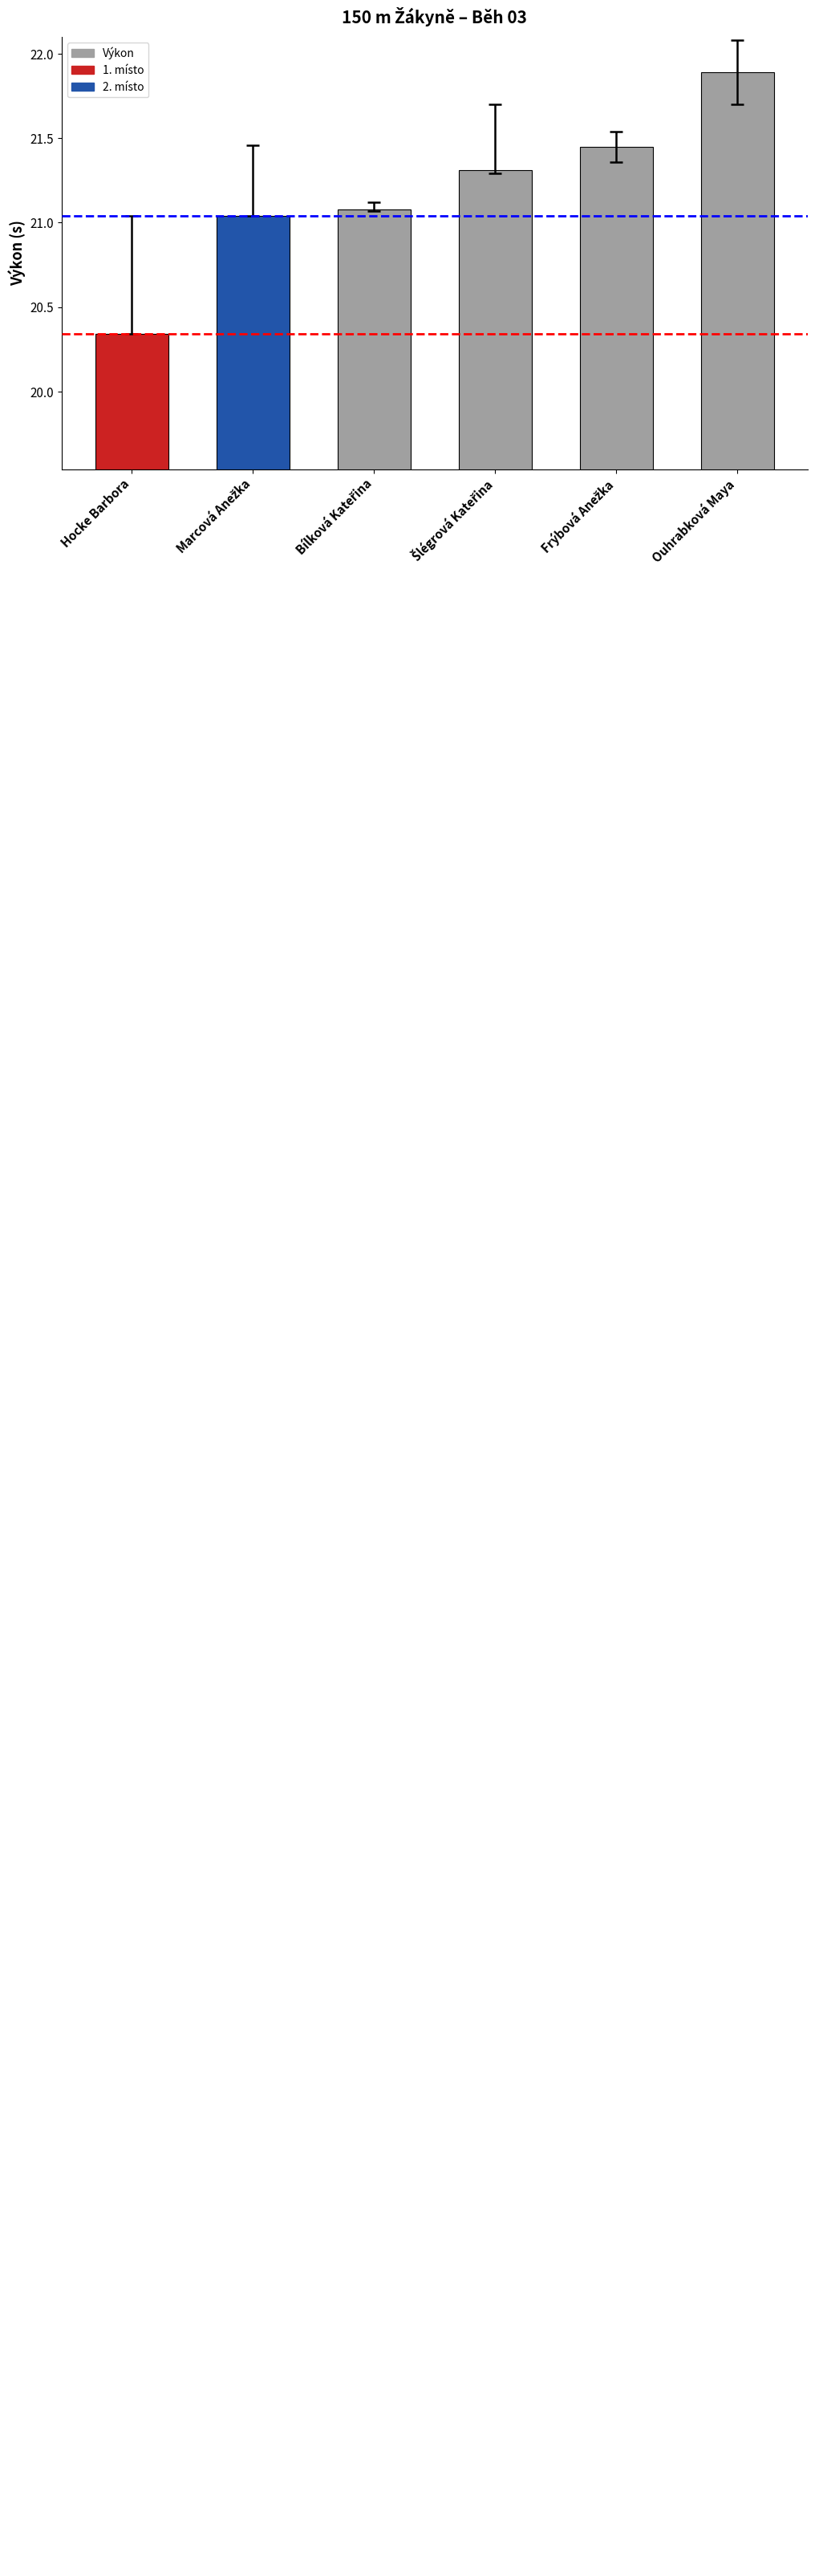

At which category does the chart reach its peak across all series?

Ouhrabková Maya